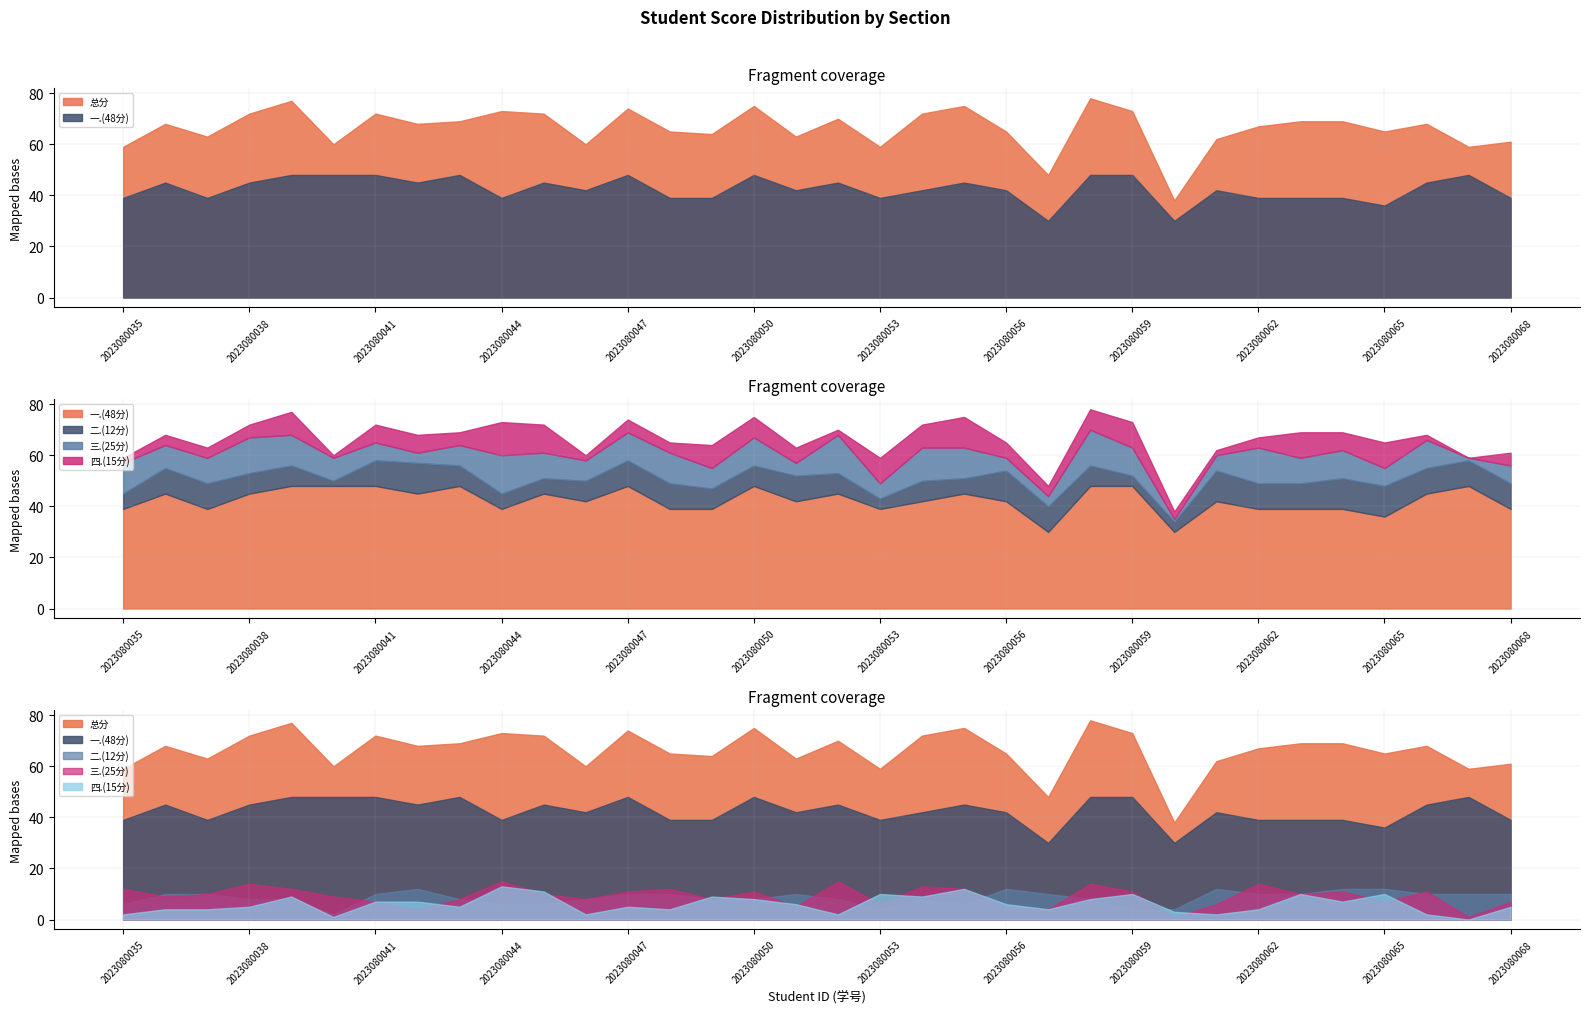

True or false: 四.(15分) and 二.(12分) intersect in this chart.

True